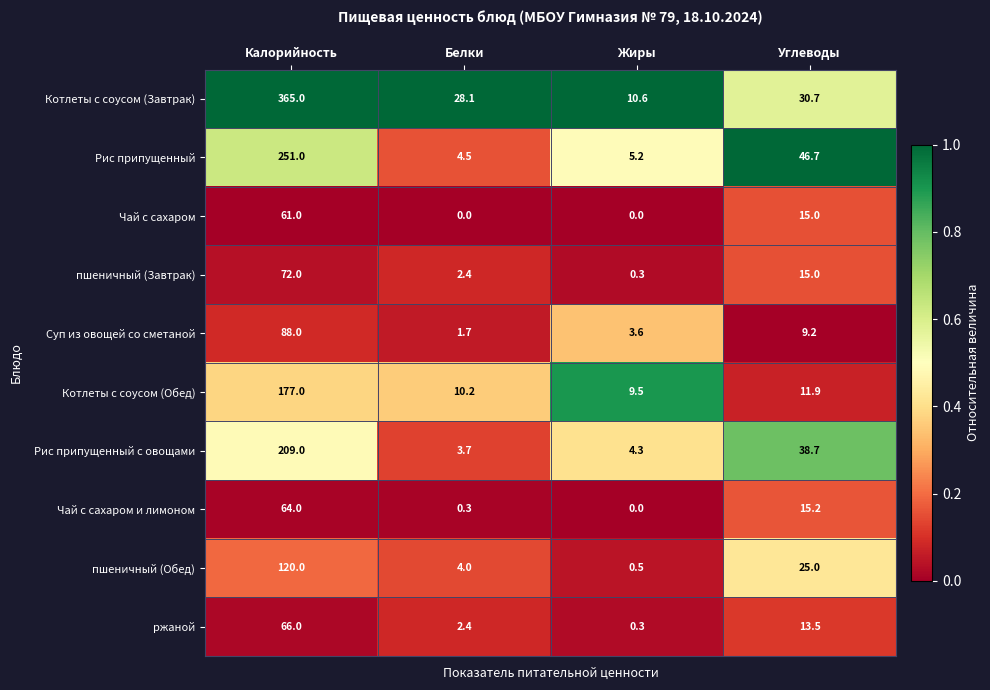

What is the total value across all series at Белки?

57.3